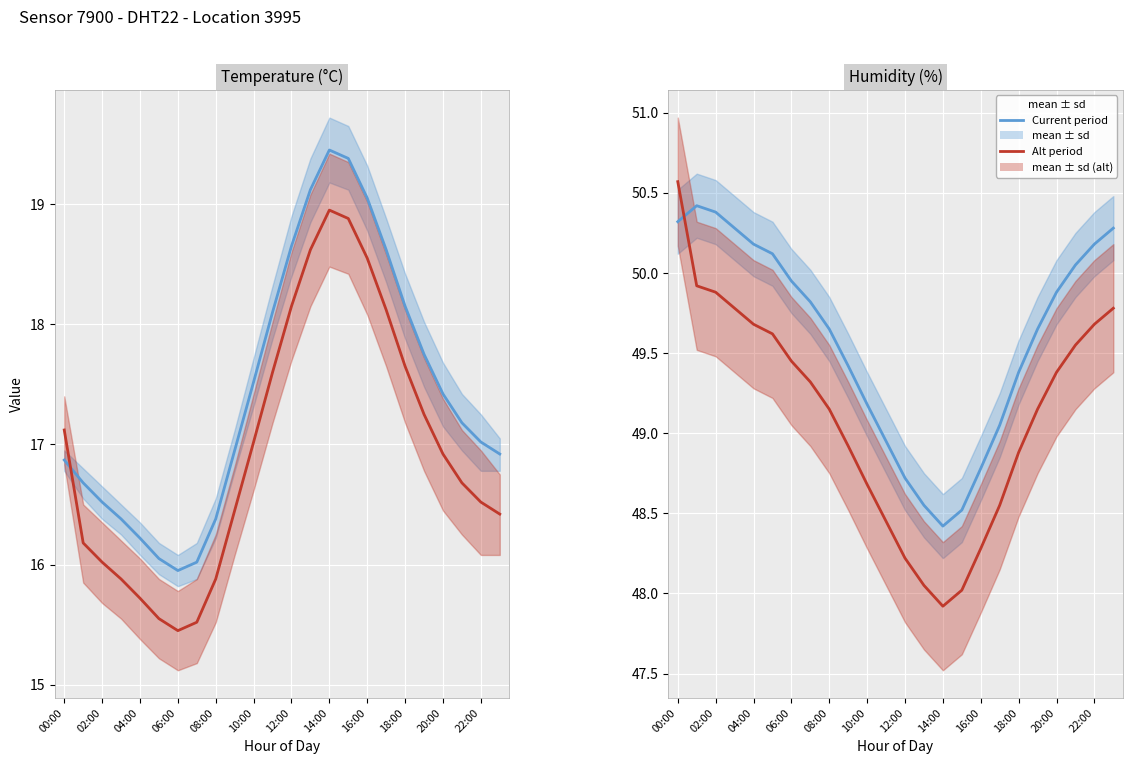

What is the label of the 9th point from the left?

08:00